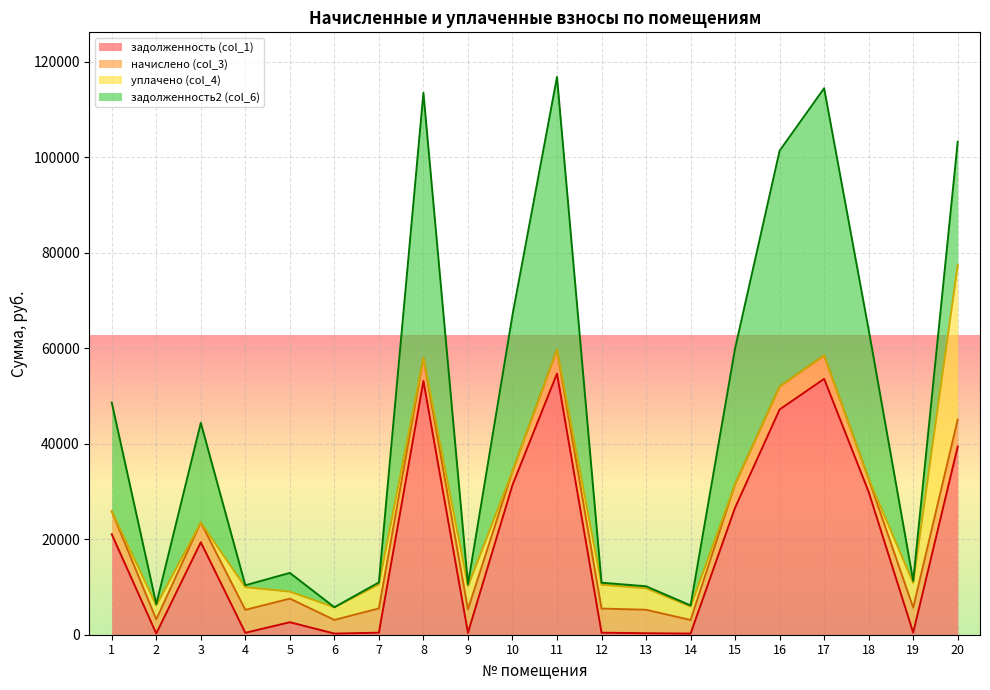

What is the maximum value for задолженность (col_1)?

54702.4